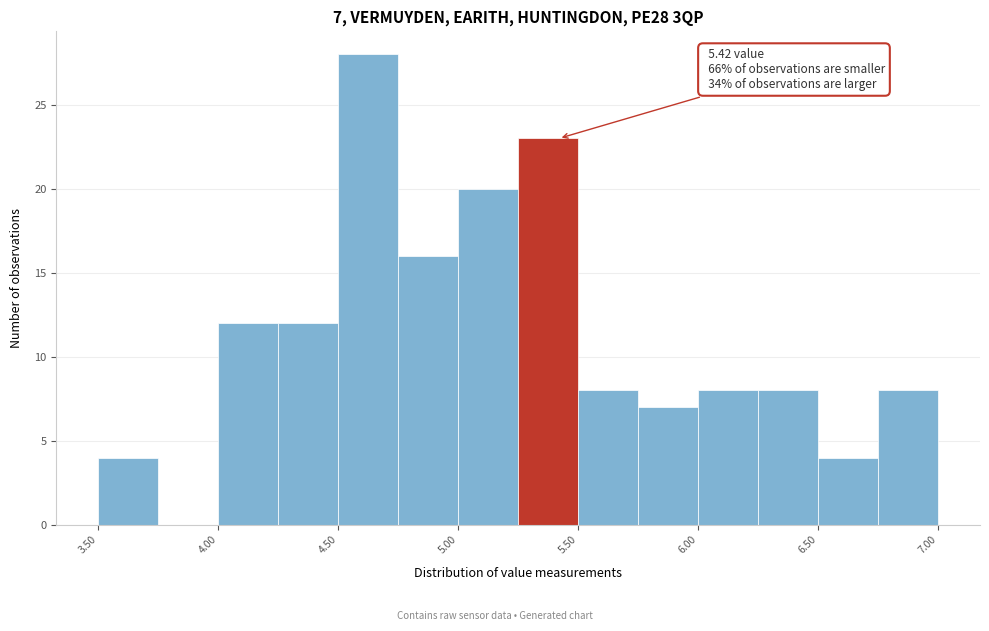

Which range on the x-axis has the tallest bar?

4.50 to 4.75